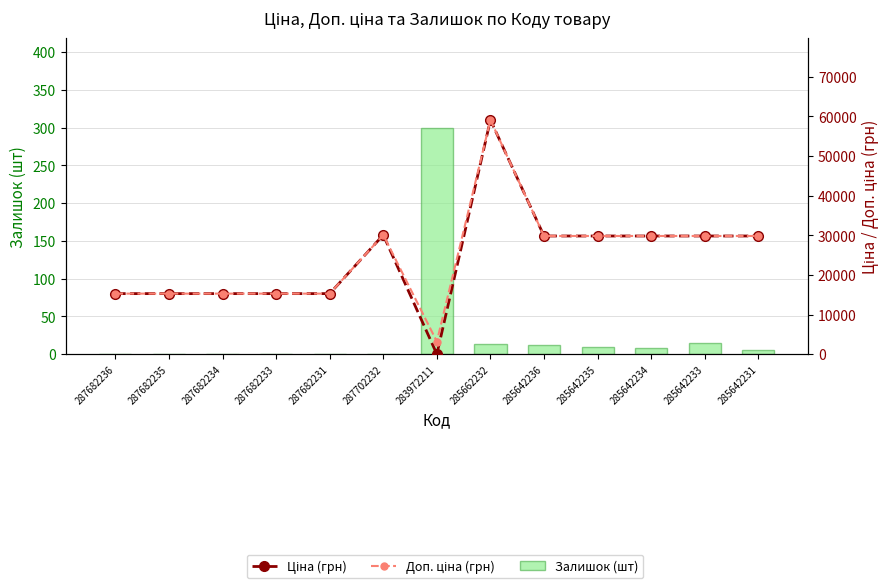

What is the maximum value shown in the chart?

59075.7